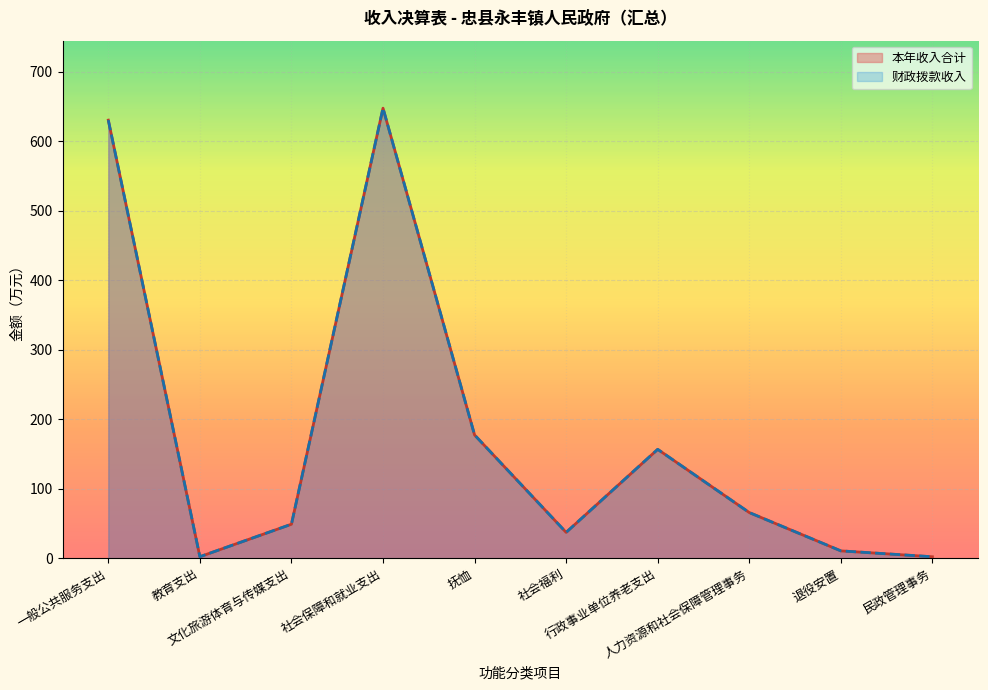

At which label does 财政拨款收入 reach its minimum?

民政管理事务